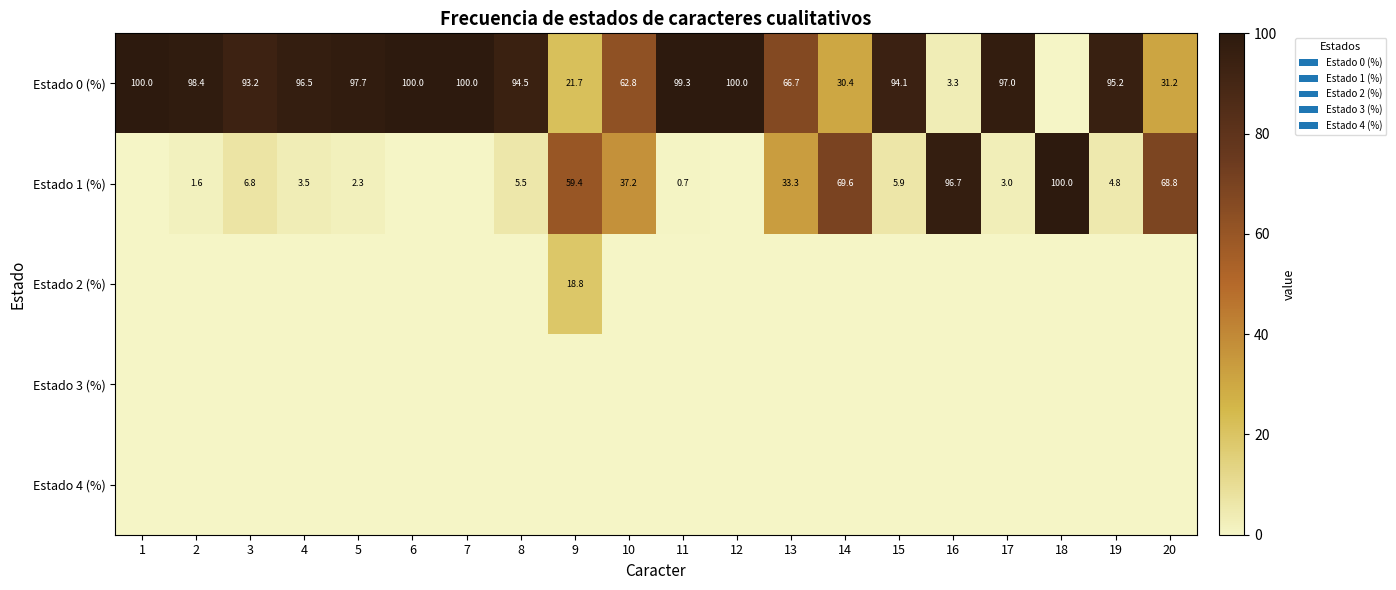

The Estado 1 (%) series shows 8.2 at 19. True or false?

False